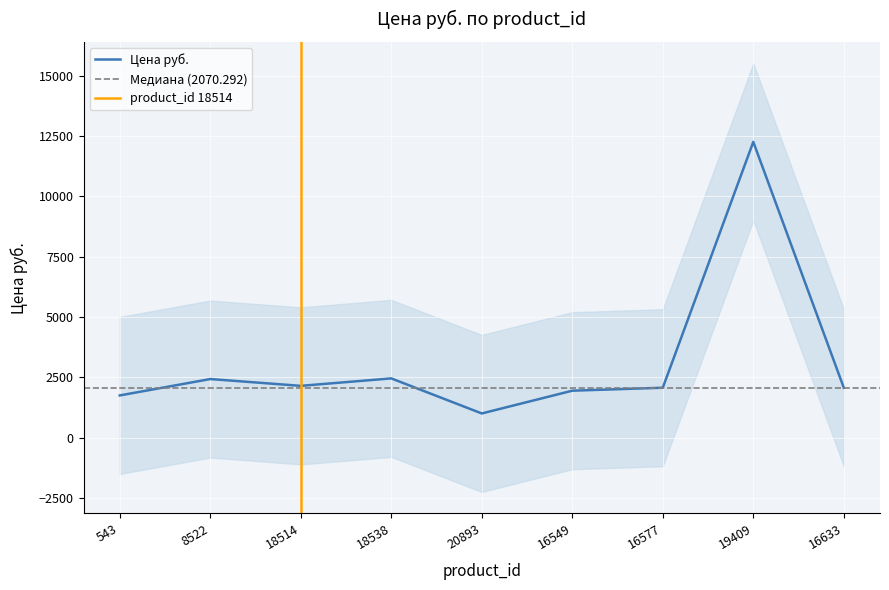

What is the sum of all values?

28139.4